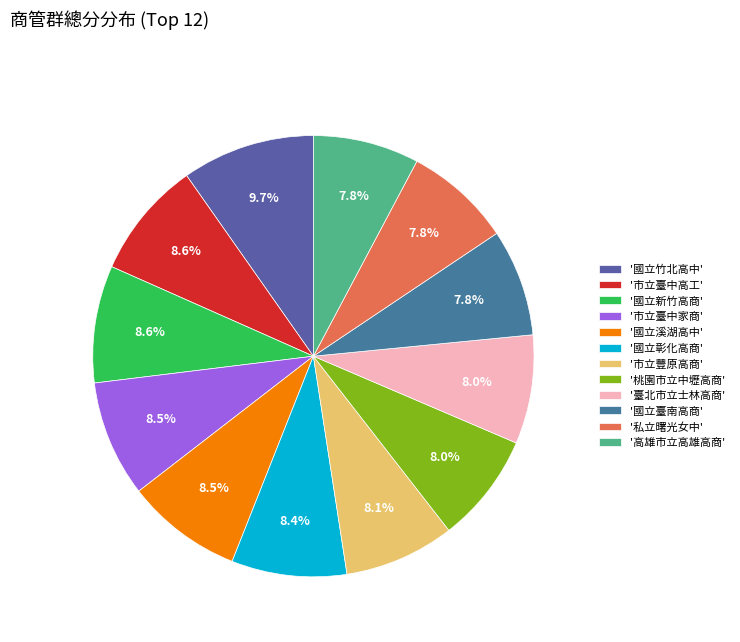

Count the number of slices in the pie.

12